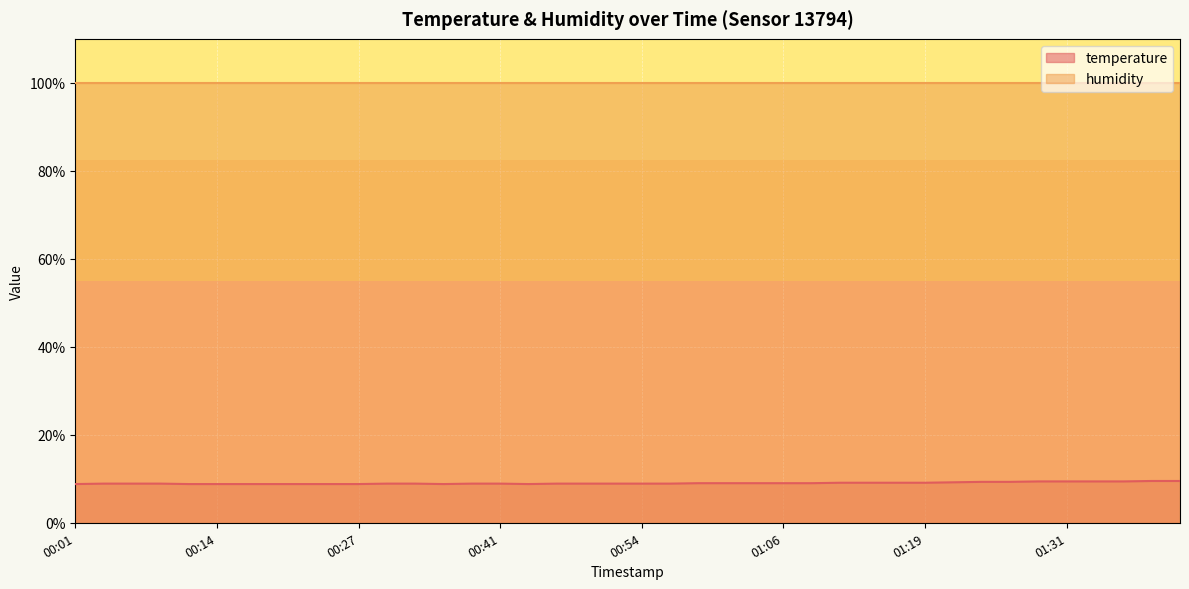

What is the sum of the values at 00:14 and 00:09?

17.7